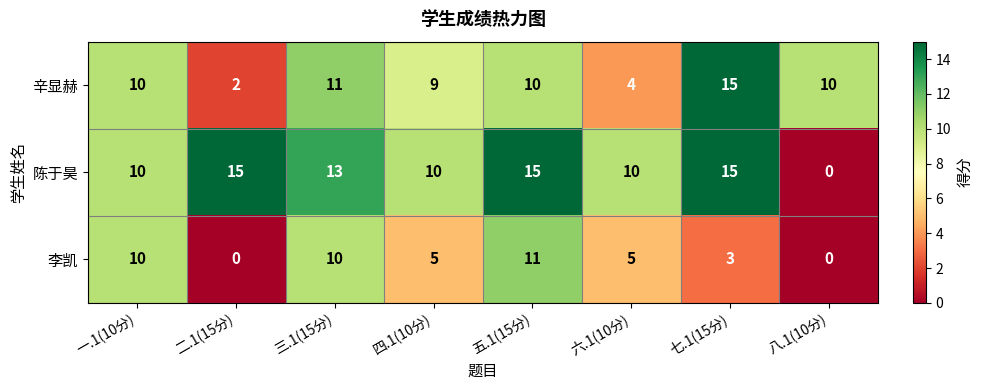

Reading left to right, list all the values displayed in this chart.

辛显赫: 一.1(10分)=10	二.1(15分)=2	三.1(15分)=11	四.1(10分)=9	五.1(15分)=10	六.1(10分)=4	七.1(15分)=15	八.1(10分)=10
陈于昊: 一.1(10分)=10	二.1(15分)=15	三.1(15分)=13	四.1(10分)=10	五.1(15分)=15	六.1(10分)=10	七.1(15分)=15	八.1(10分)=0
李凯: 一.1(10分)=10	二.1(15分)=0	三.1(15分)=10	四.1(10分)=5	五.1(15分)=11	六.1(10分)=5	七.1(15分)=3	八.1(10分)=0